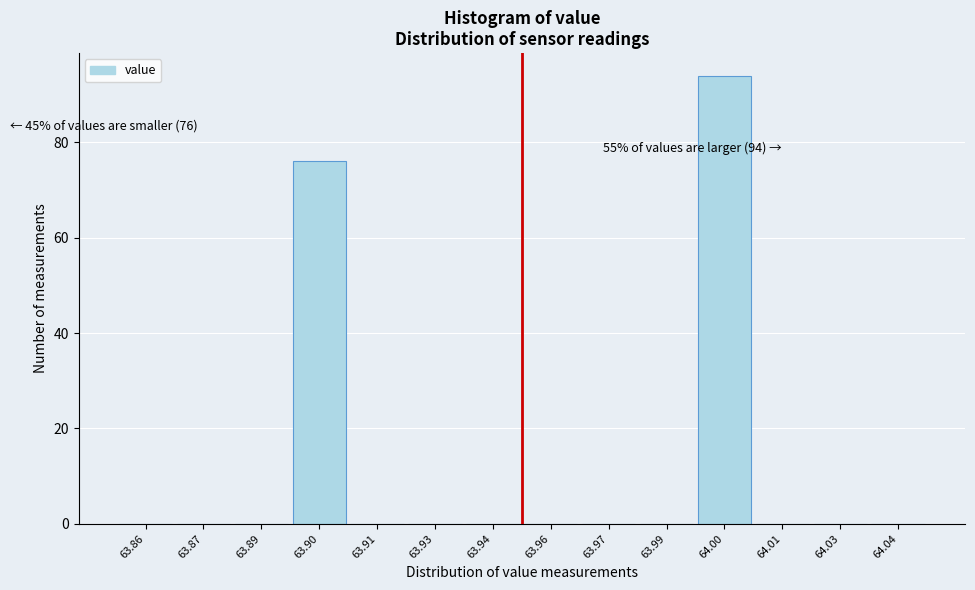

Reading left to right, list all the values displayed in this chart.

63.86=0	63.87=0	63.89=0	63.90=76	63.91=0	63.93=0	63.94=0	63.96=0	63.97=0	63.99=0	64.00=94	64.01=0	64.03=0	64.04=0